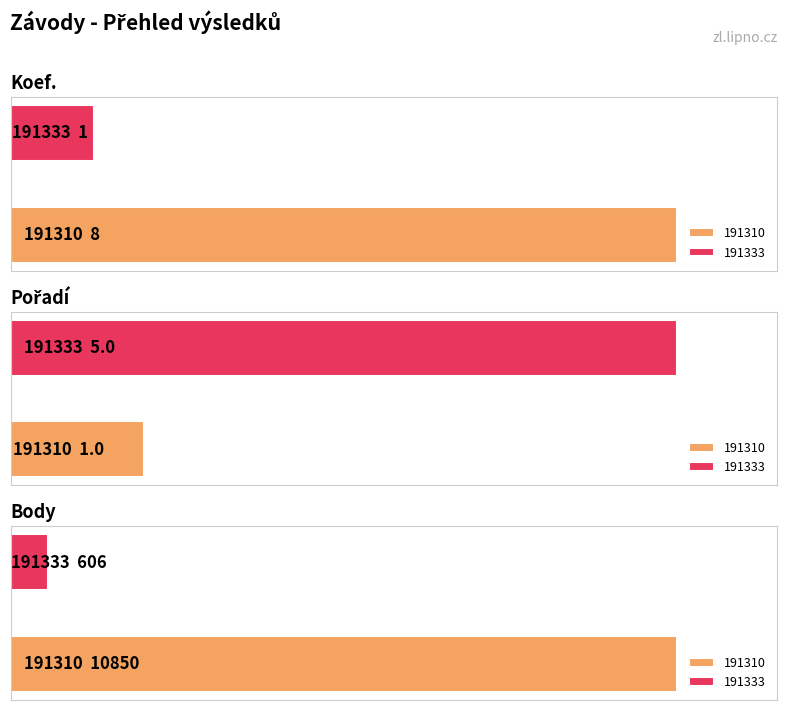

Reading right to left, list all the values displayed in this chart.

Koef.: 1	8
Pořadí: 5	1
Body: 606	10850